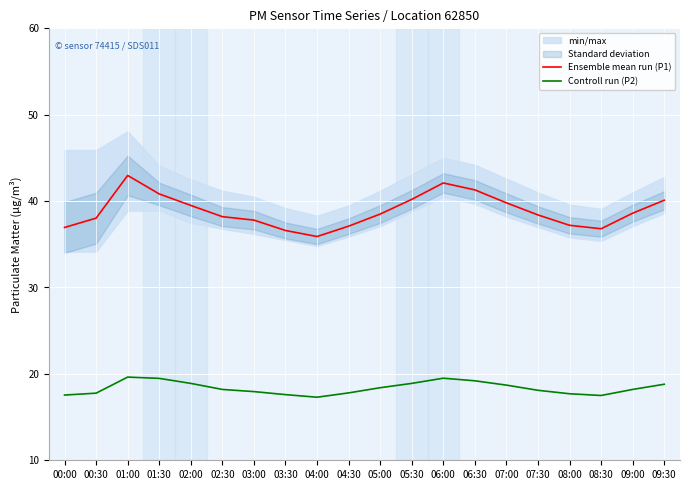

Reading left to right, what are all the values shown in this chart?

Ensemble mean run (P1): 37.0	38.0	43.0	40.8	39.5	38.2	37.8	36.6	35.9	37.1	38.5	40.2	42.1	41.3	39.8	38.4	37.2	36.8	38.6	40.1
Controll run (P2): 17.6	17.8	19.6	19.5	18.9	18.2	17.9	17.6	17.3	17.8	18.4	18.9	19.5	19.2	18.7	18.1	17.7	17.5	18.2	18.8